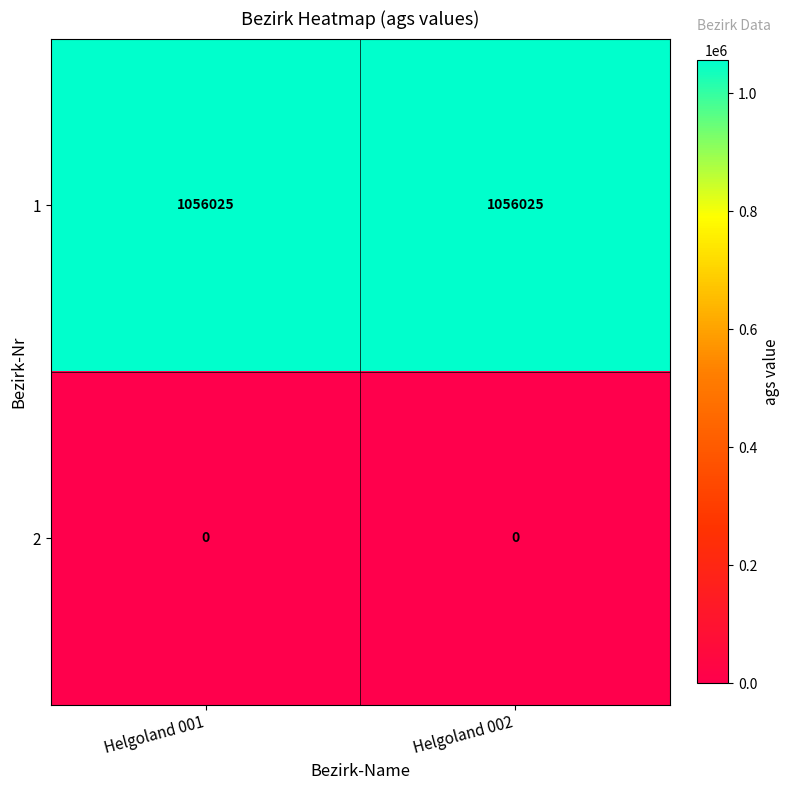

Is the value of 1 at Helgoland 002 greater than the value of 2 at Helgoland 001?

Yes